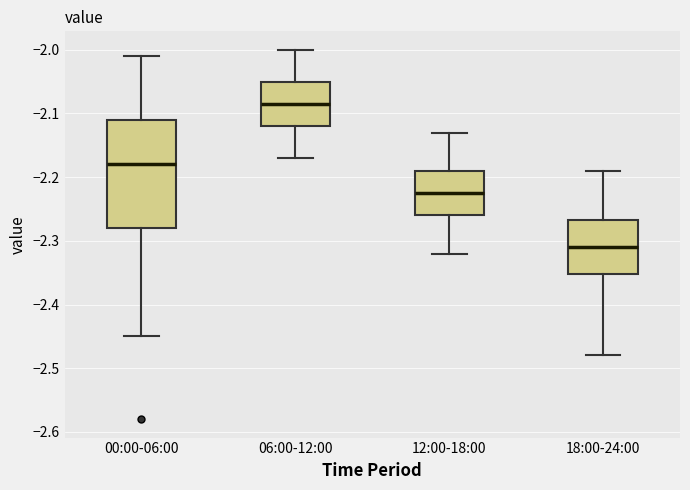

Which box's median line is the highest?

06:00-12:00